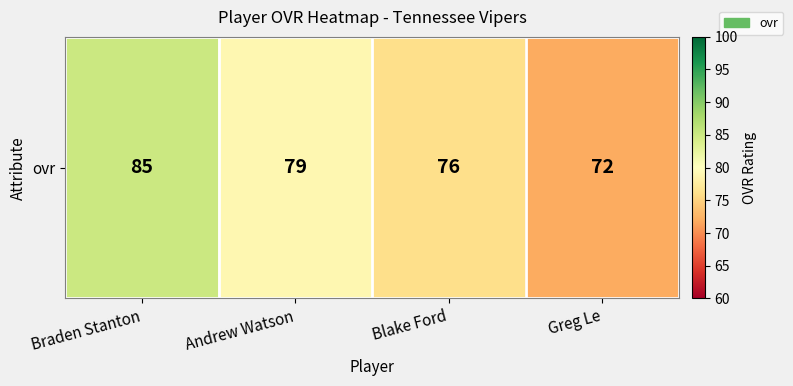

True or false: the data shows 85 at Braden Stanton.

True